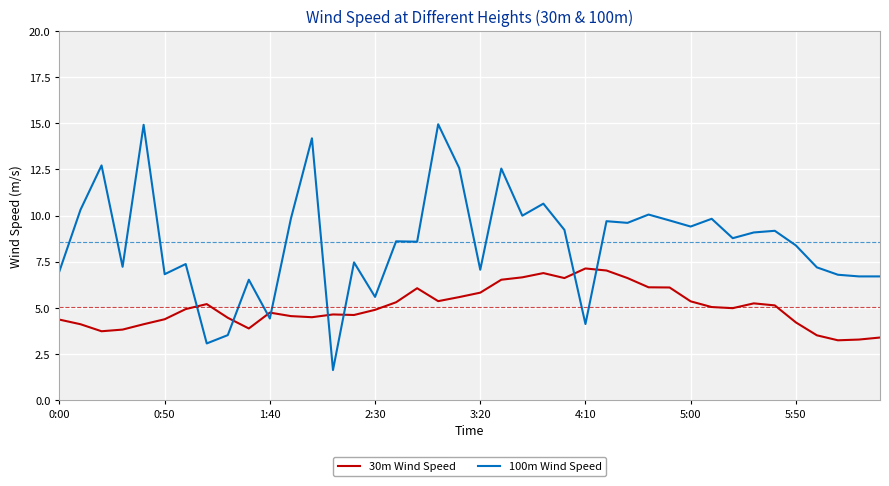

What is the minimum value for 100m Wind Speed?

1.6